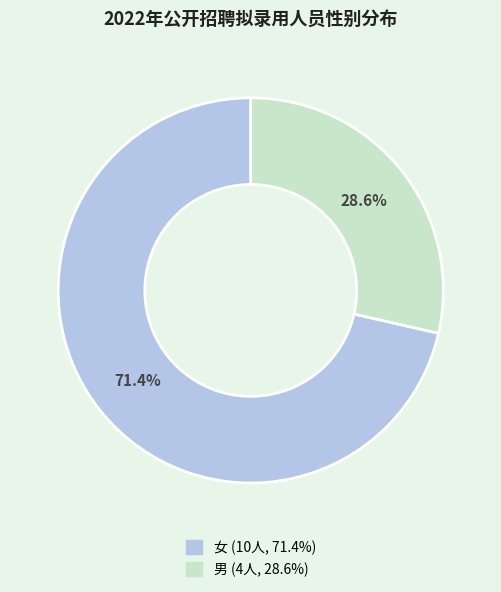

What is the largest slice in the pie chart?

女